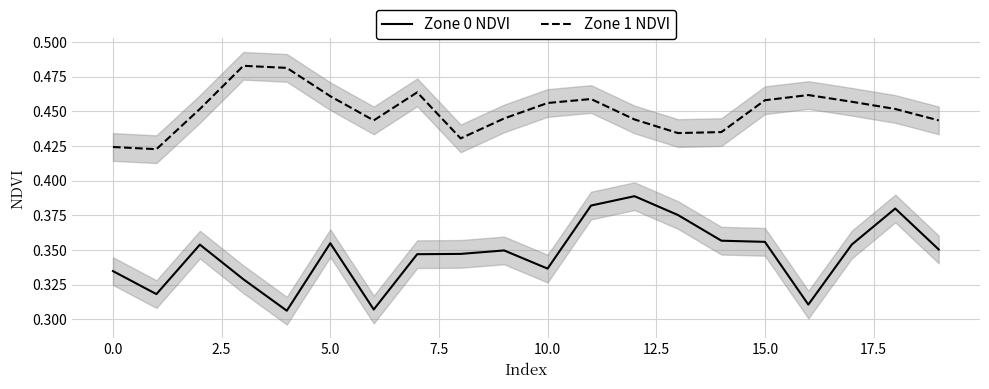

Count the Zone 1 NDVI values in the range 0 to 1.

20